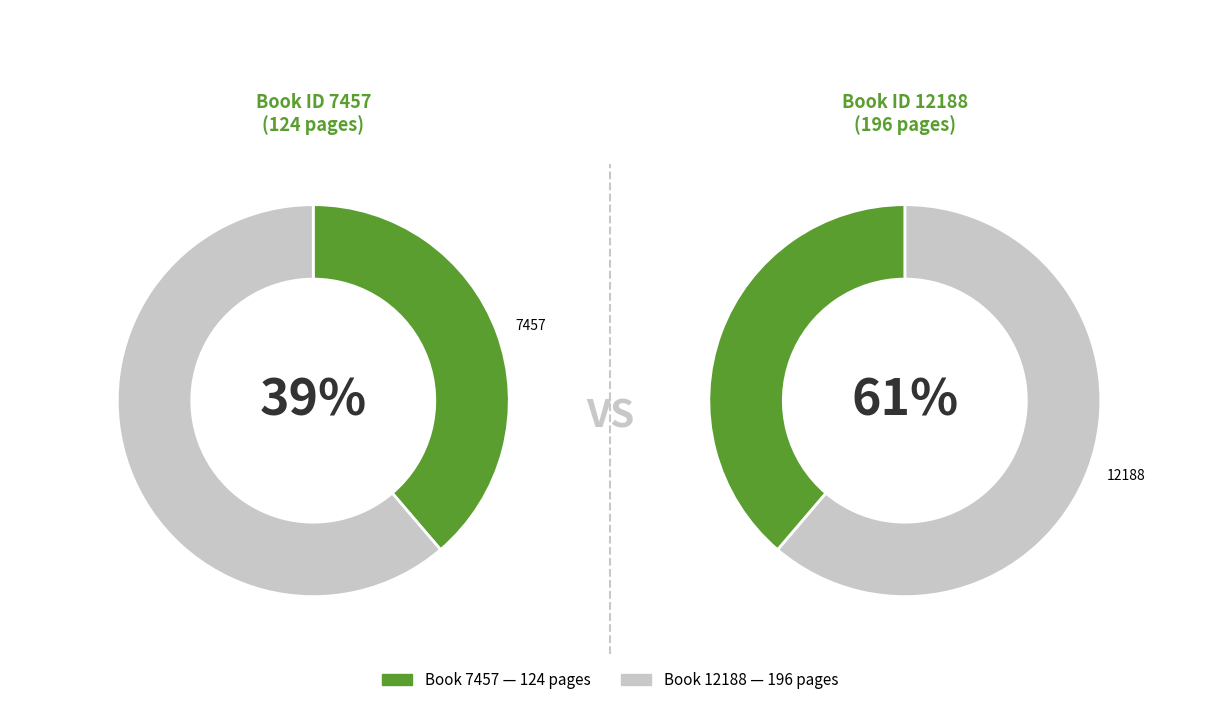

How many segments does this pie chart have?

2